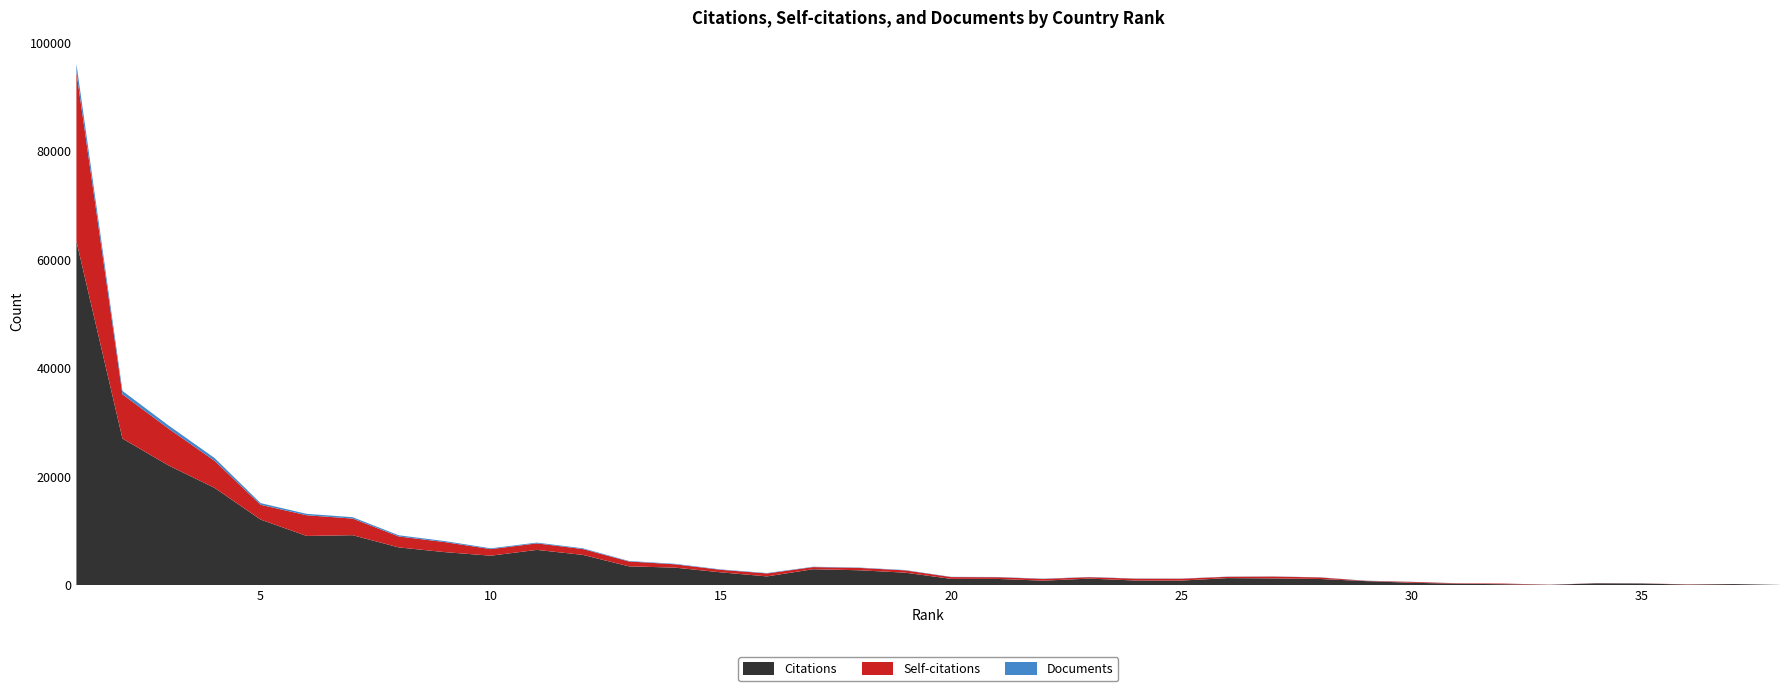

Reading left to right, extract all data points from this chart.

Citations: 1=63419	2=27064	3=22107	4=17976	5=12134	6=9118	7=9254	8=7005	9=6134	10=5478	11=6546	12=5626	13=3516	14=3278	15=2406	16=1662	17=2986	18=2794	19=2350	20=1205	21=1197	22=877	23=1253	24=905	25=895	26=1348	27=1287	28=1189	29=796	30=488	31=316	32=221	33=110	34=384	35=353	36=152	37=250	38=86
Self-citations: 1=31133	2=8150	3=6792	4=4986	5=2722	6=3810	7=3063	8=2014	9=1852	10=1210	11=1202	12=1074	13=898	14=612	15=462	16=545	17=390	18=436	19=422	20=331	21=315	22=322	23=263	24=334	25=335	26=247	27=341	28=287	29=54	30=160	31=76	32=121	33=26	34=18	35=14	36=51	37=12	38=1
Documents: 1=1540	2=630	3=581	4=520	5=310	6=261	7=254	8=222	9=184	10=150	11=141	12=137	13=89	14=88	15=75	16=72	17=65	18=60	19=58	20=44	21=43	22=43	23=39	24=35	25=34	26=30	27=28	28=28	29=27	30=23	31=10	32=7	33=6	34=5	35=5	36=3	37=3	38=3